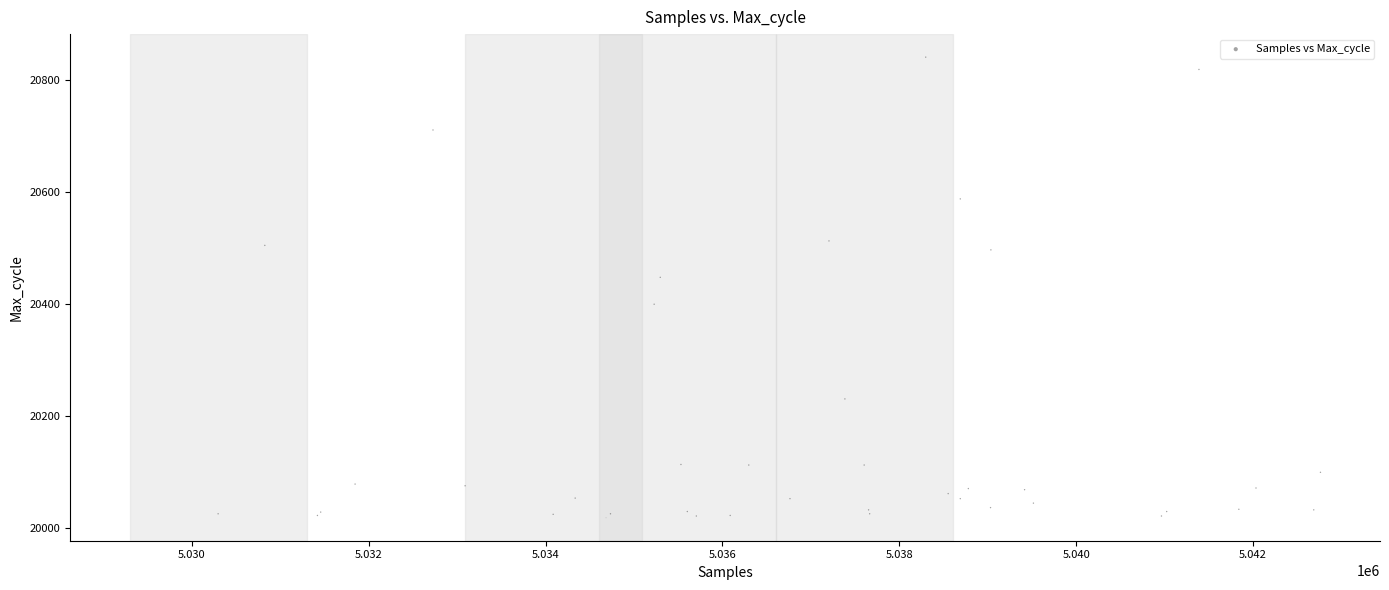

What Y value in the scatter plot is closest to 20429?

20447